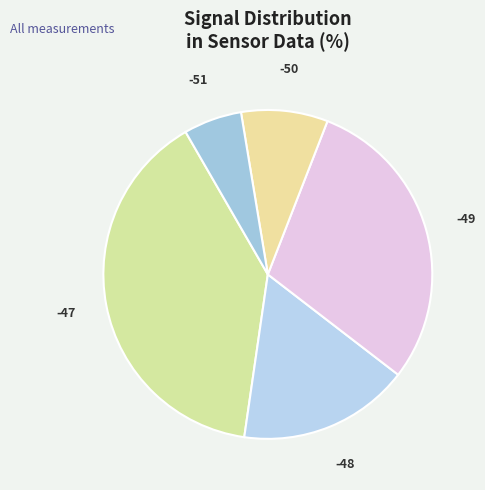

Combined, do -50 and -51 account for over 50%?

No